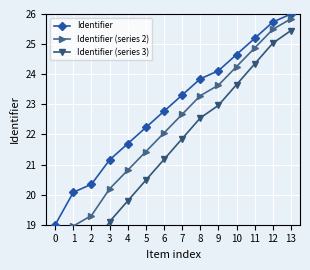

At which label does Identifier reach its peak?

13